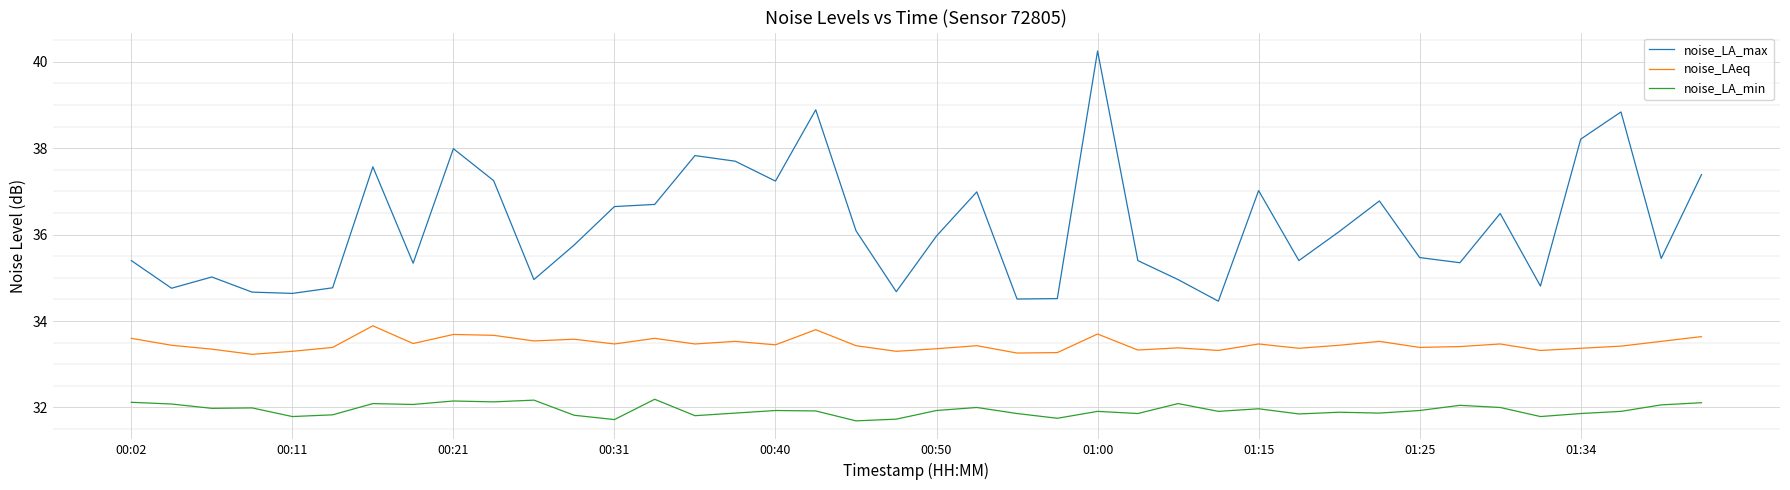

Which series has the largest total across all categories?

noise_LA_max